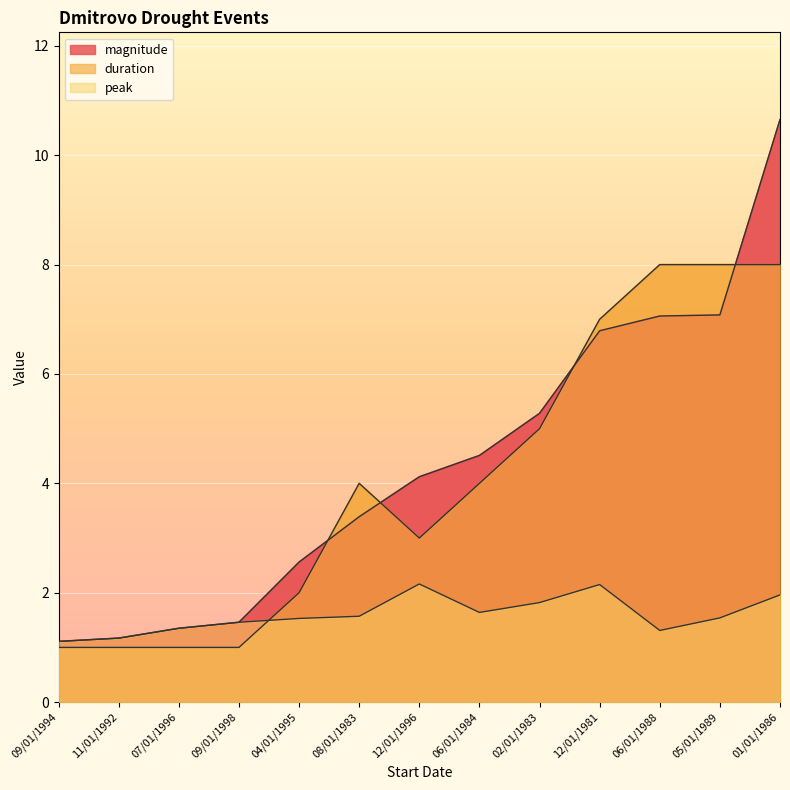

What is the label of the 5th point from the left?

04/01/1995